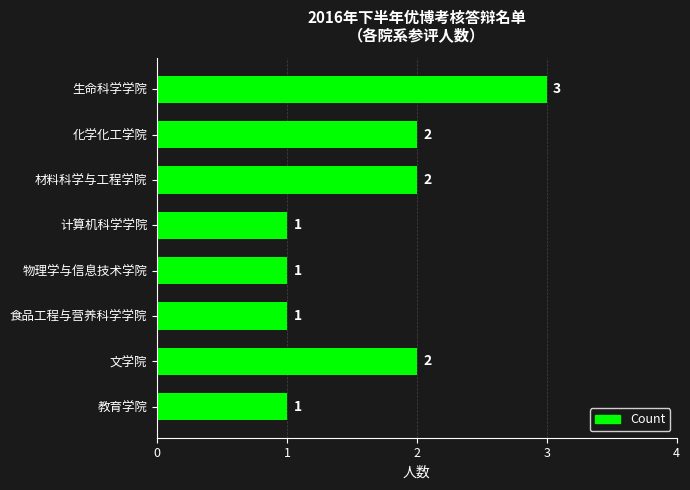

What position from the top is 材料科学与工程学院?

3